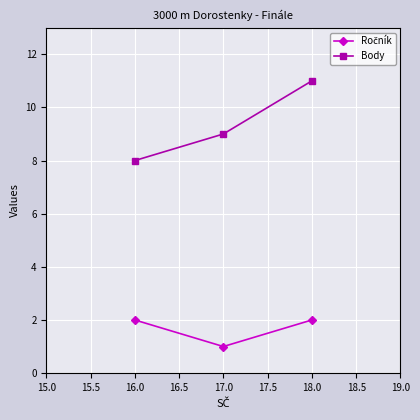

What is the minimum value for Body?

8